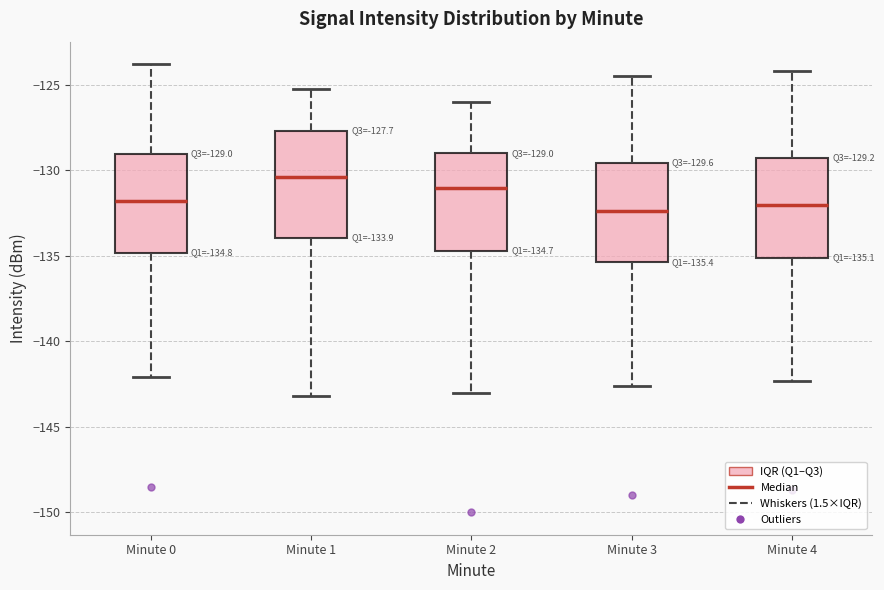

Which box's median line is the highest?

Minute 1